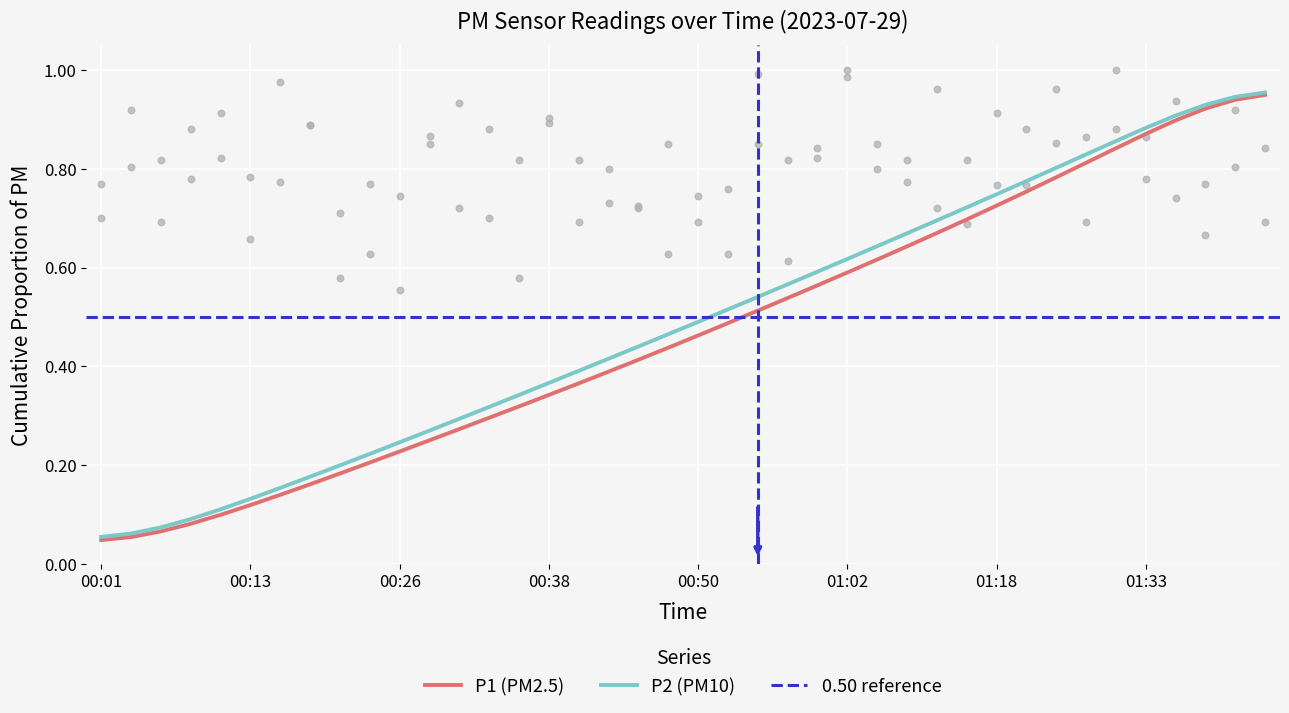

The P1 (PM2.5) series shows 0.3 at 01:33. True or false?

False